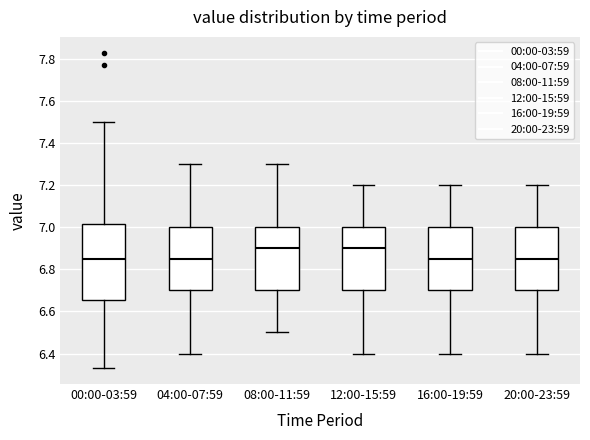

Reading left to right, transcribe this box plot: for each box, give where its median line is, the range the box spans, and where its two whiskers end, as read against the y-axis. The values are not printed on the chart, so give them approximately, as read against the axis.

00:00-03:59: median 6.86, box 6.66 to 7.02, whiskers 6.34 to 7.50
04:00-07:59: median 6.86, box 6.70 to 7.00, whiskers 6.40 to 7.30
08:00-11:59: median 6.90, box 6.70 to 7.00, whiskers 6.50 to 7.30
12:00-15:59: median 6.90, box 6.70 to 7.00, whiskers 6.40 to 7.20
16:00-19:59: median 6.86, box 6.70 to 7.00, whiskers 6.40 to 7.20
20:00-23:59: median 6.86, box 6.70 to 7.00, whiskers 6.40 to 7.20